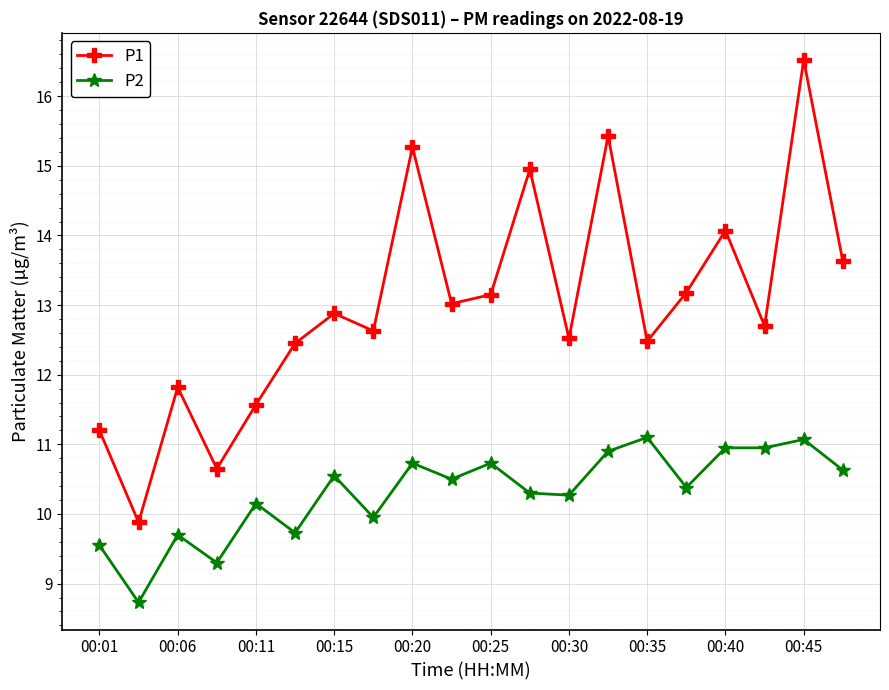

At how many categories does at least one series exceed 14?

5